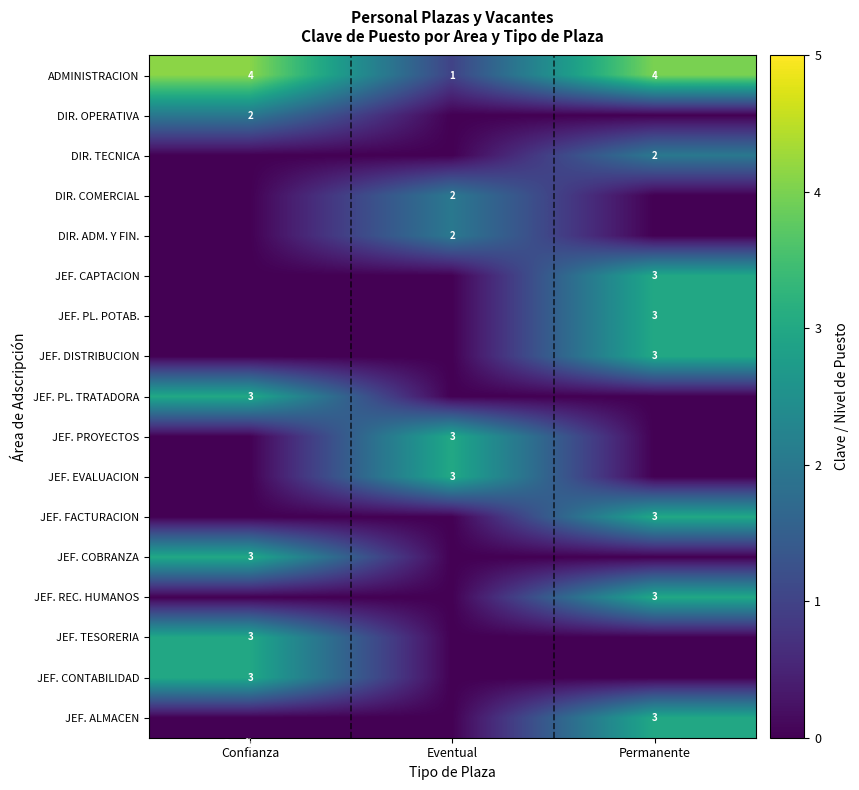

At which category is the sum across all series the highest?

Permanente